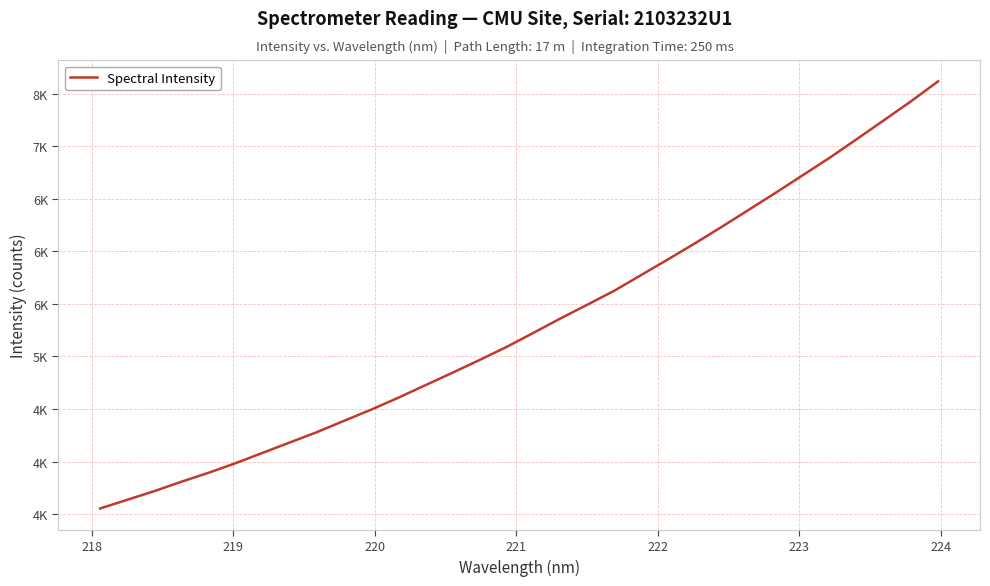

Does the chart display data point markers on the line(s)?

No